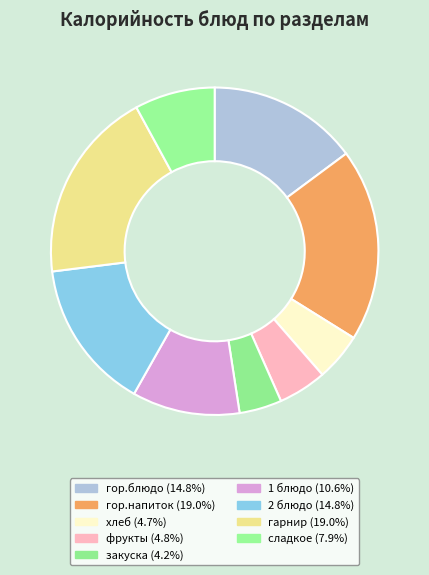

Count the number of slices in the pie.

9